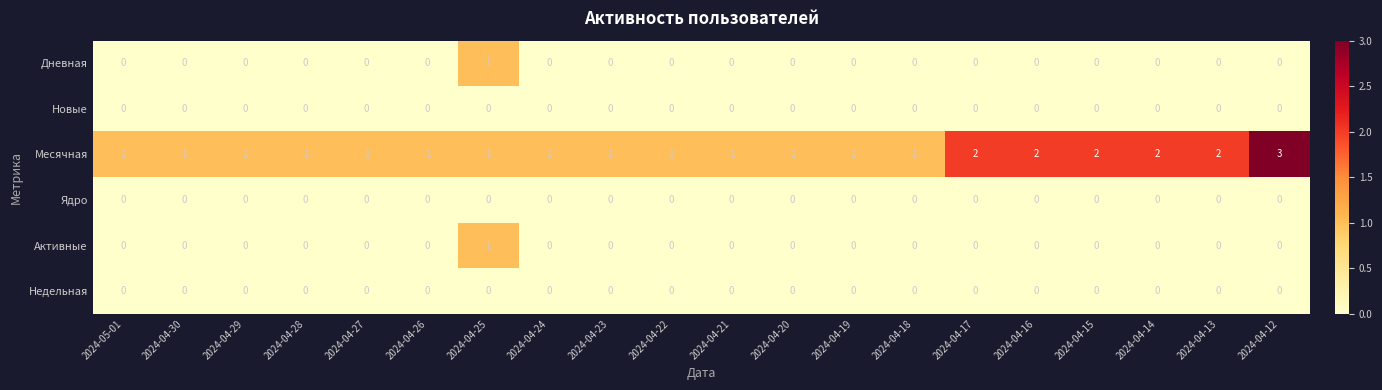

What is the total value across all series at 2024-04-25?

3